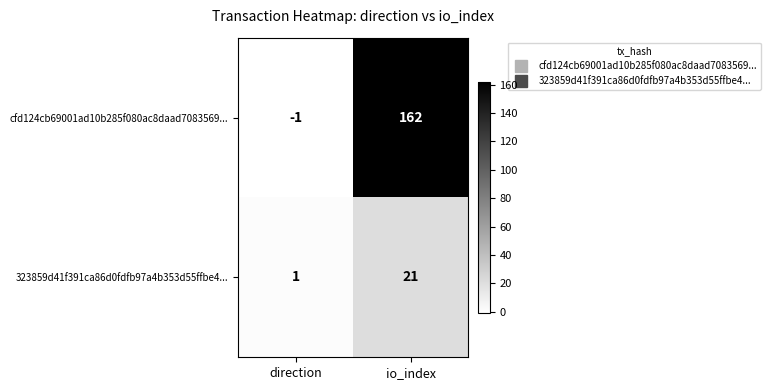

What is the highest value of the cfd124cb69001ad10b285f080ac8daad7083569... series?

162